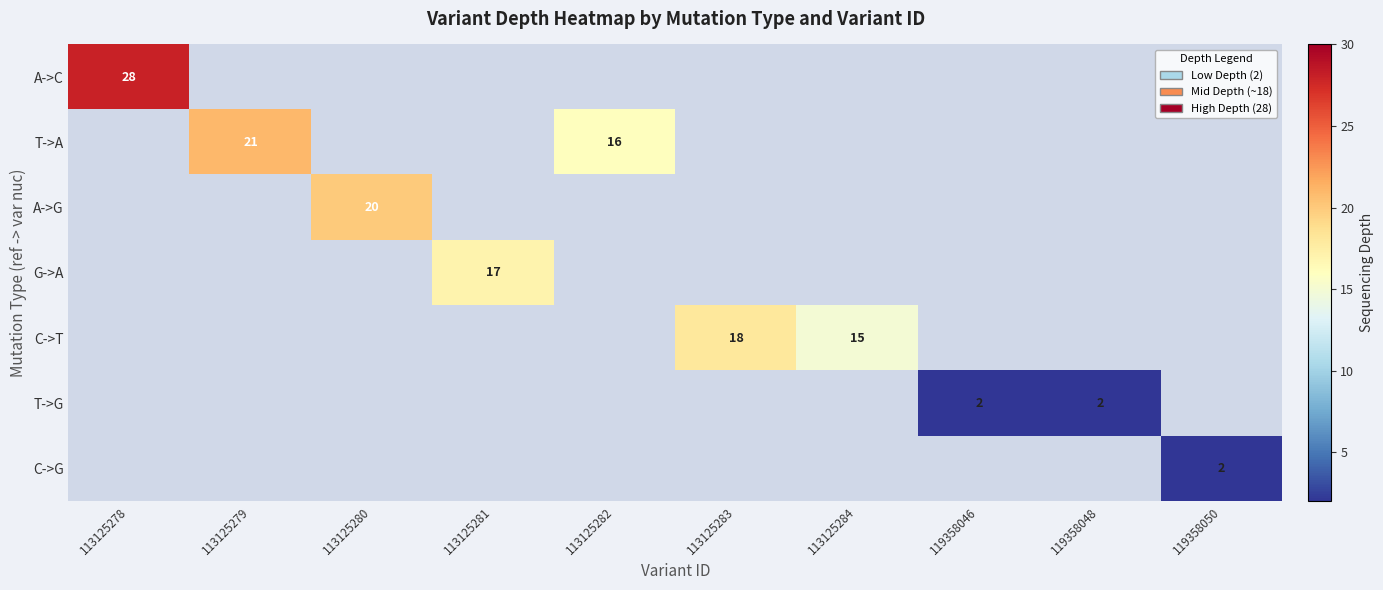

Which series has the largest total across all categories?

T->A